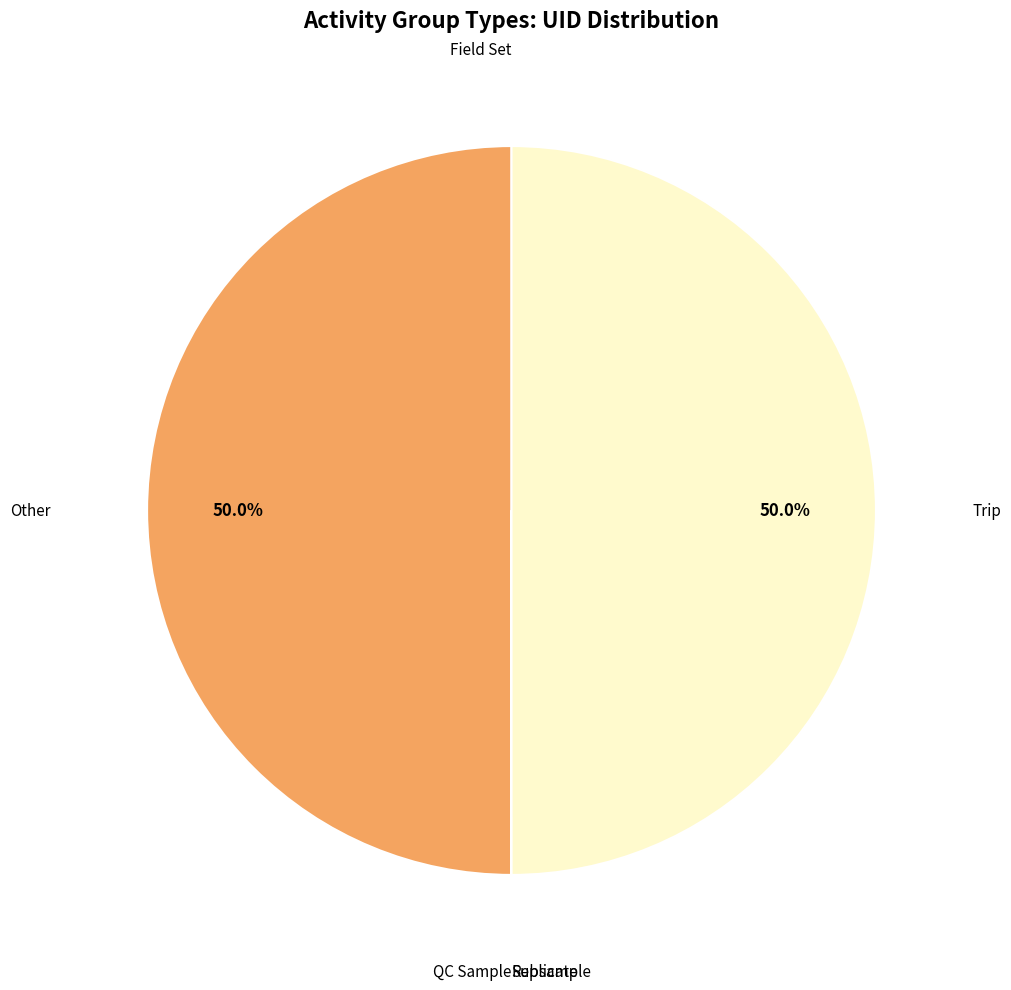

Rank the categories by value from lowest to highest.

Subsample, QC Sample, Field Set, Replicate, Other, Trip